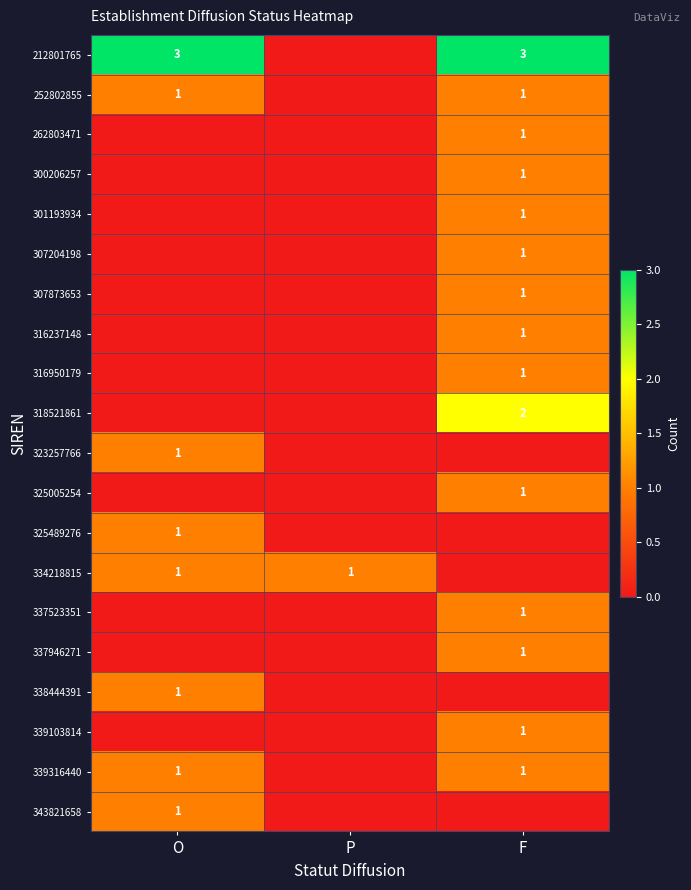

What is the total value across all series at P?

1